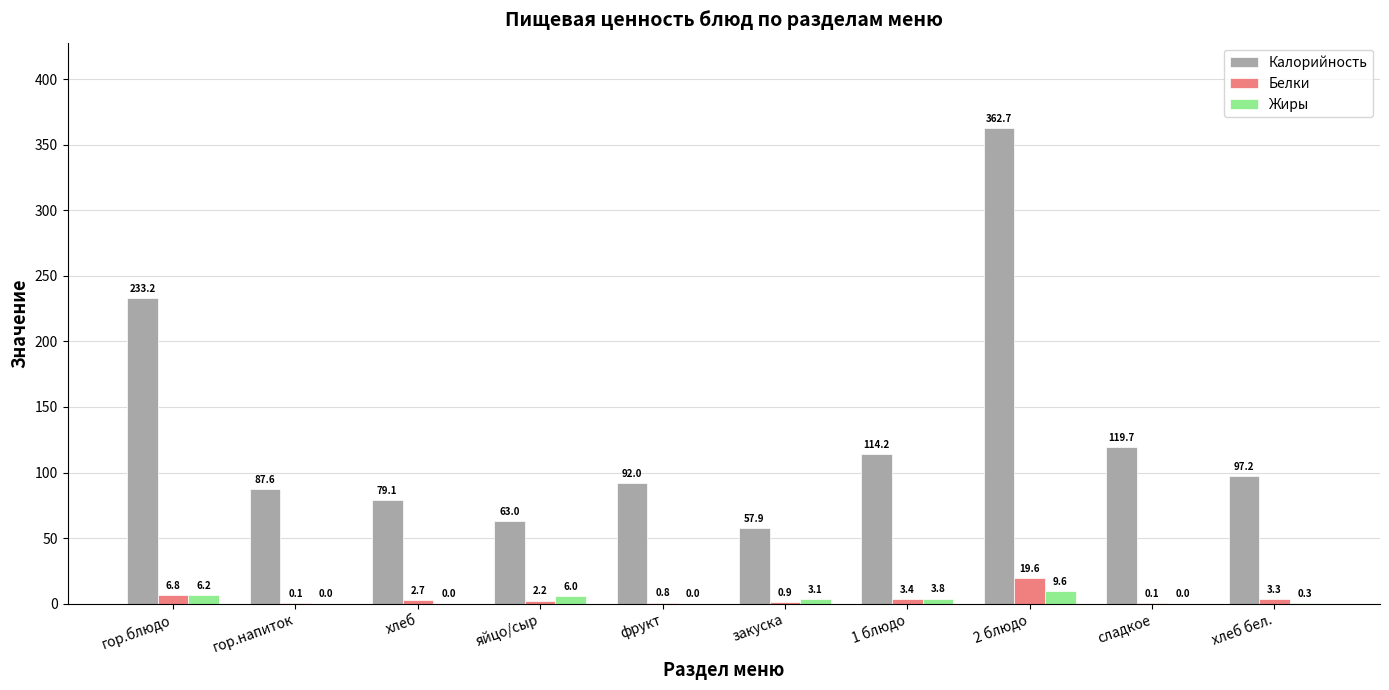

Which series has the largest range (max minus min)?

Калорийность